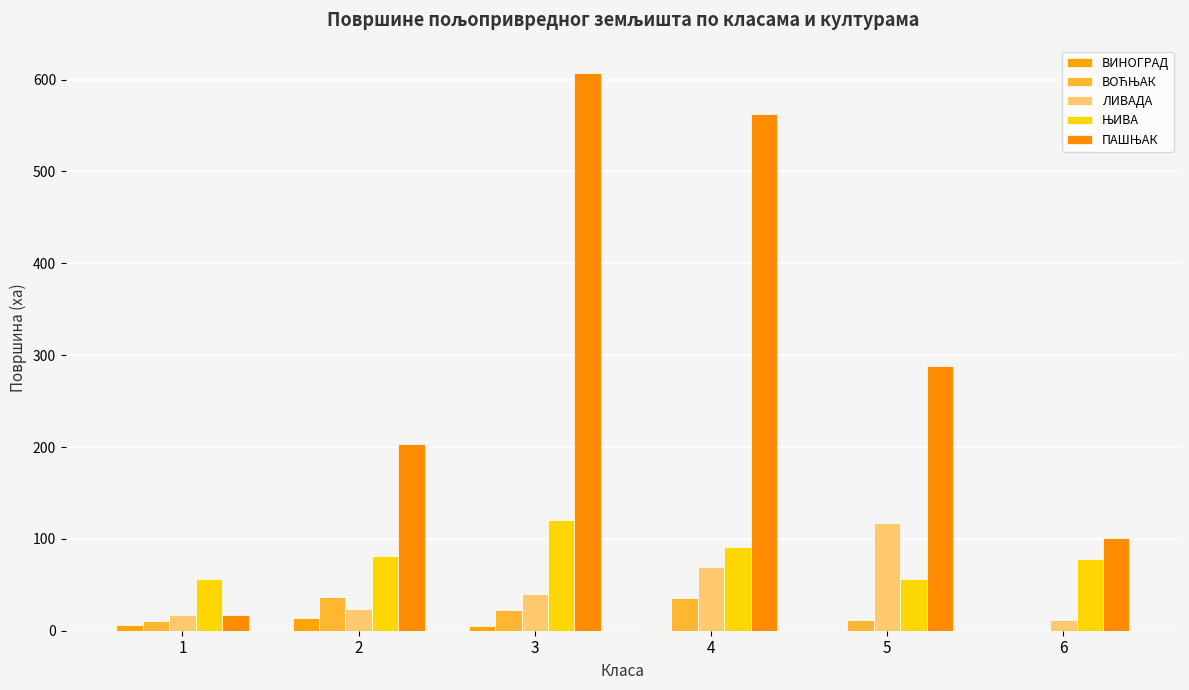

Is the value of ВИНОГРАД at 4 greater than the value of ПАШЊАК at 4?

No